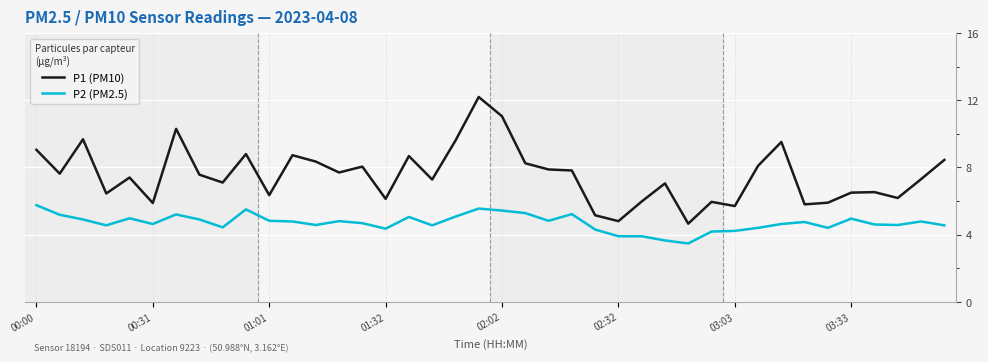

What are all the series names shown in the legend?

P1 (PM10), P2 (PM2.5)